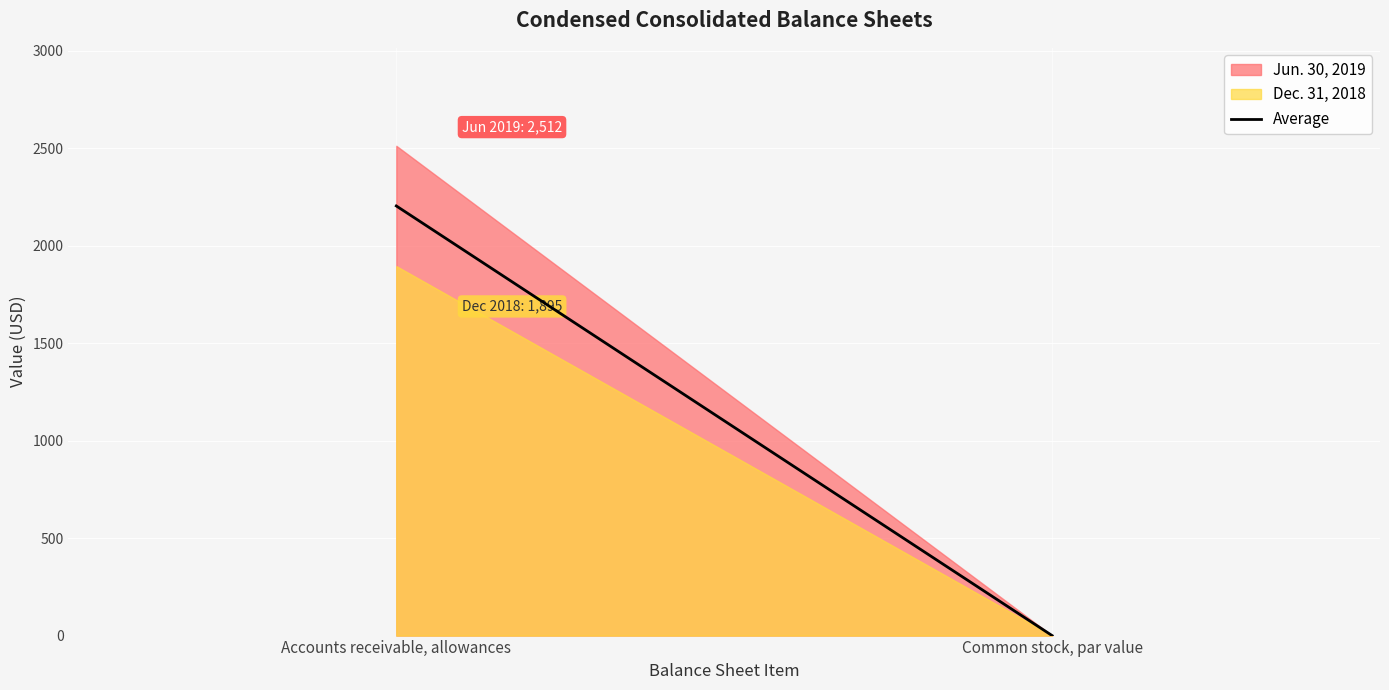

What position from the left is Accounts receivable, allowances?

1